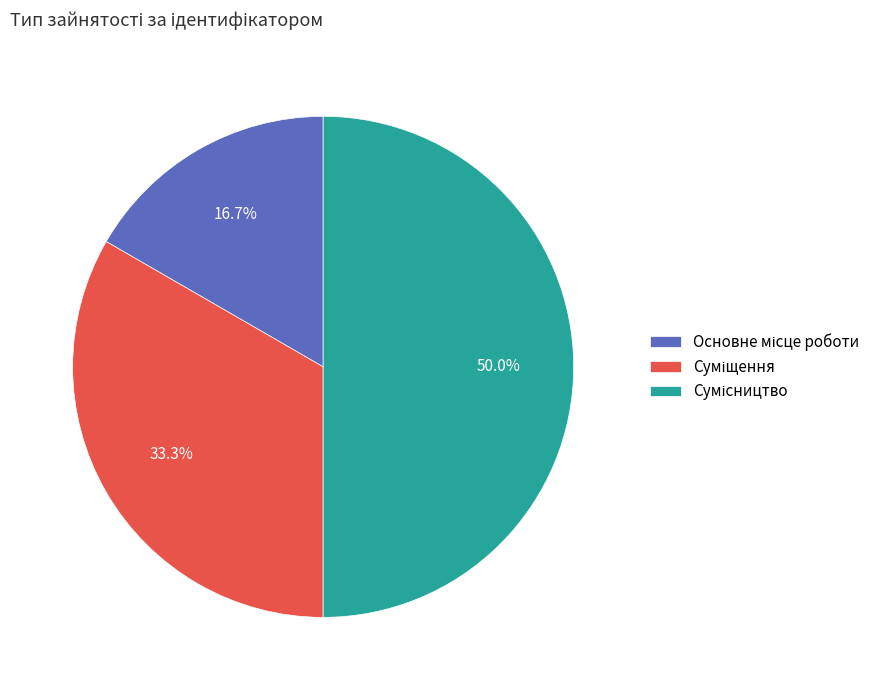

How many slices are in this pie chart?

3